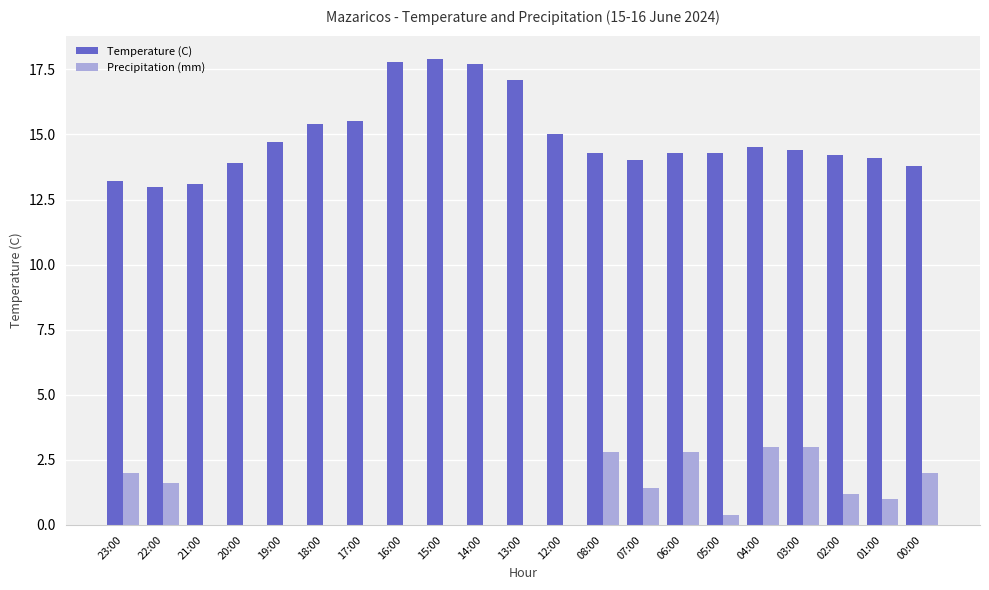

What is the sum of the Temperature (C) values at 00:00 and 12:00?

28.8